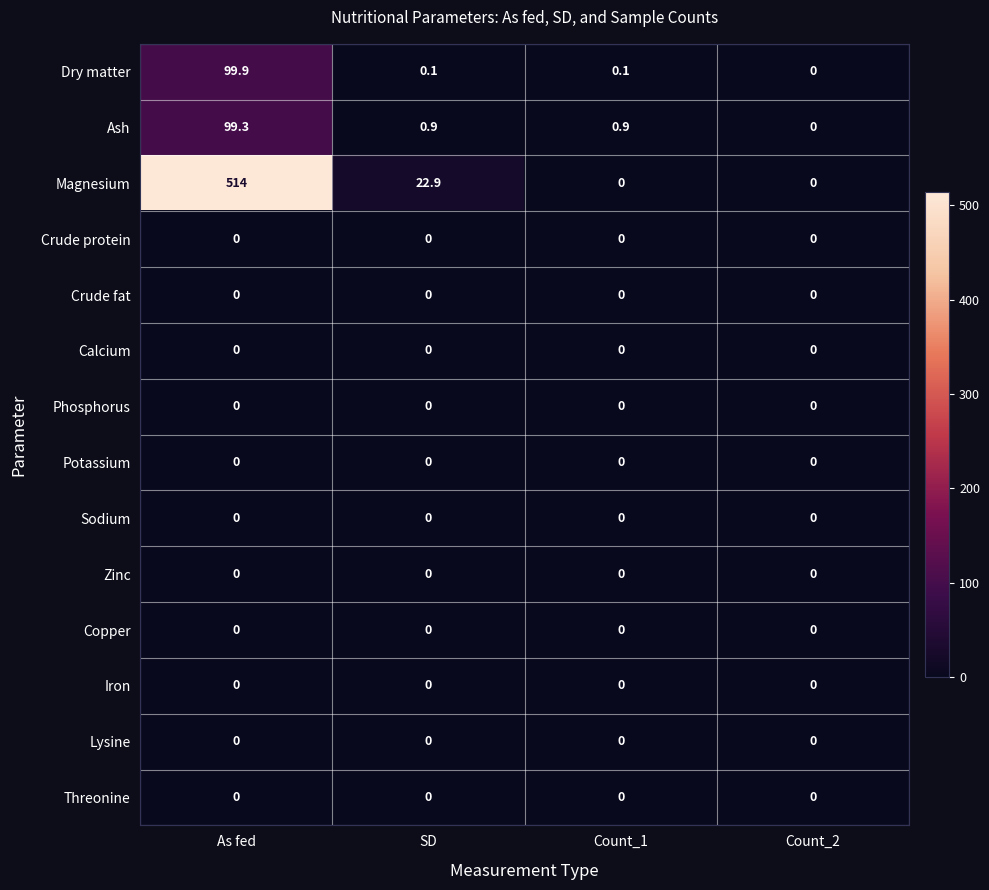

What is the greatest value displayed?

514.0